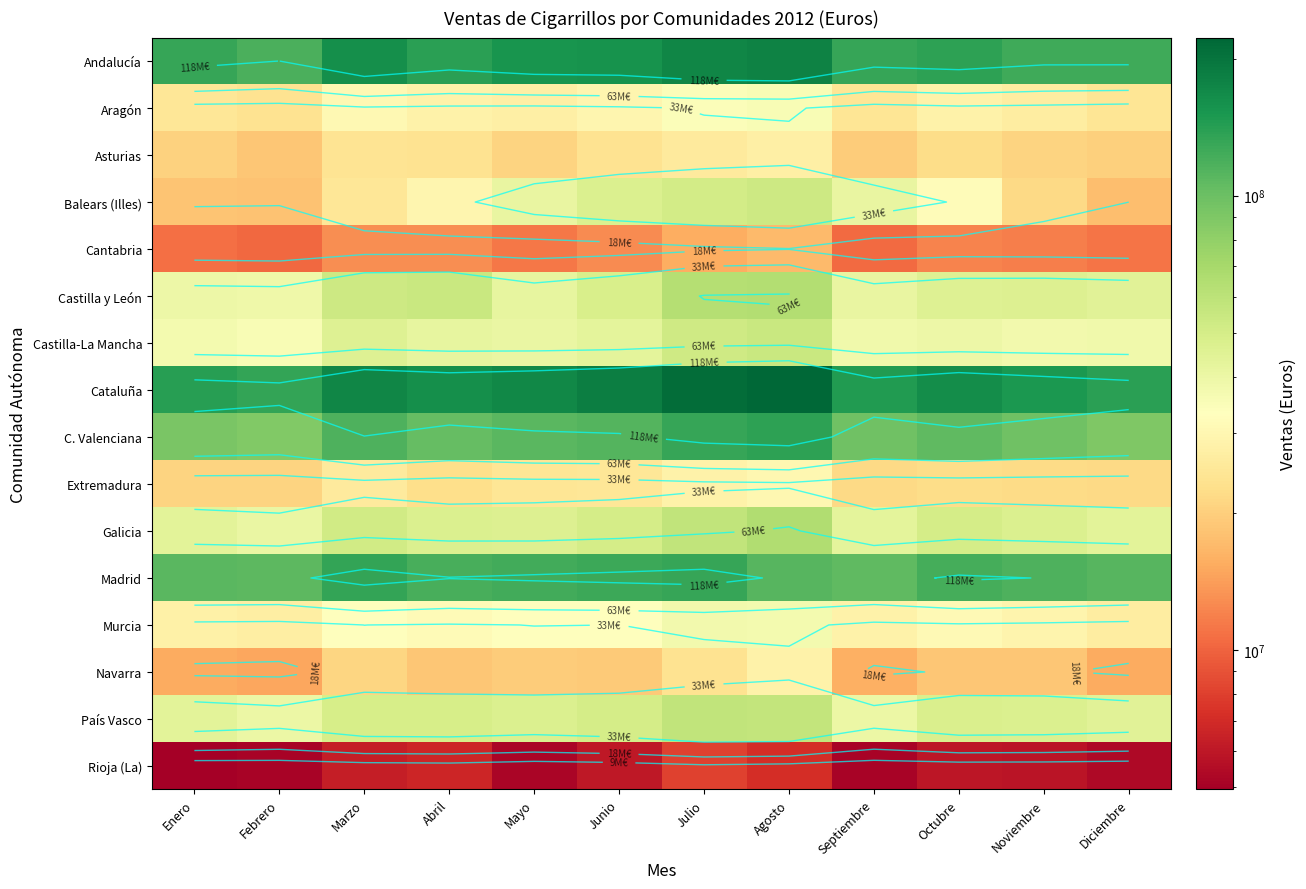

Is the value of Castilla-La Mancha at Abril greater than the value of Galicia at Diciembre?

No